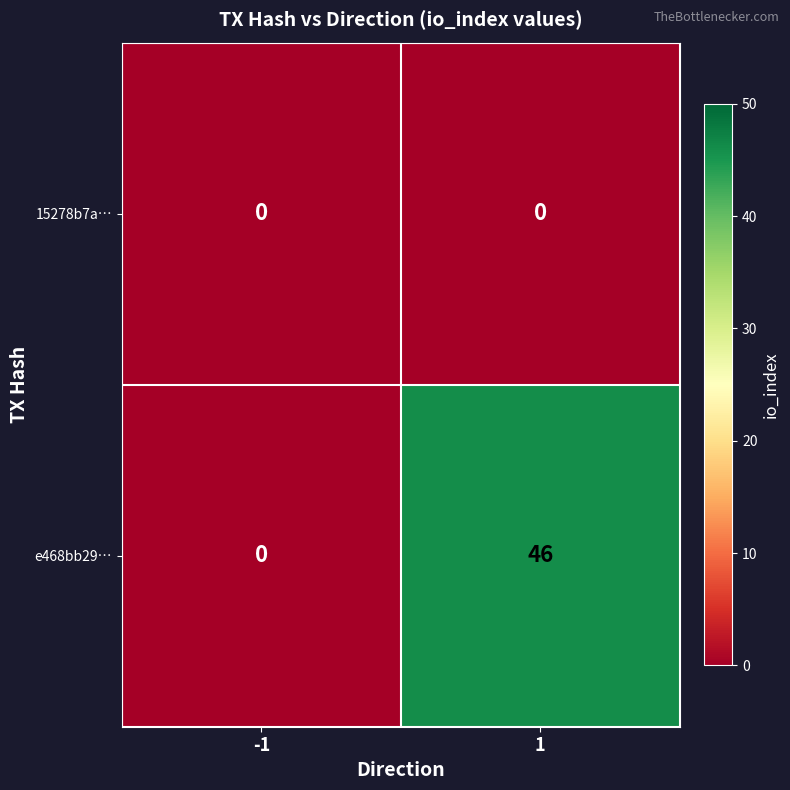

What is the maximum value shown in the chart?

46